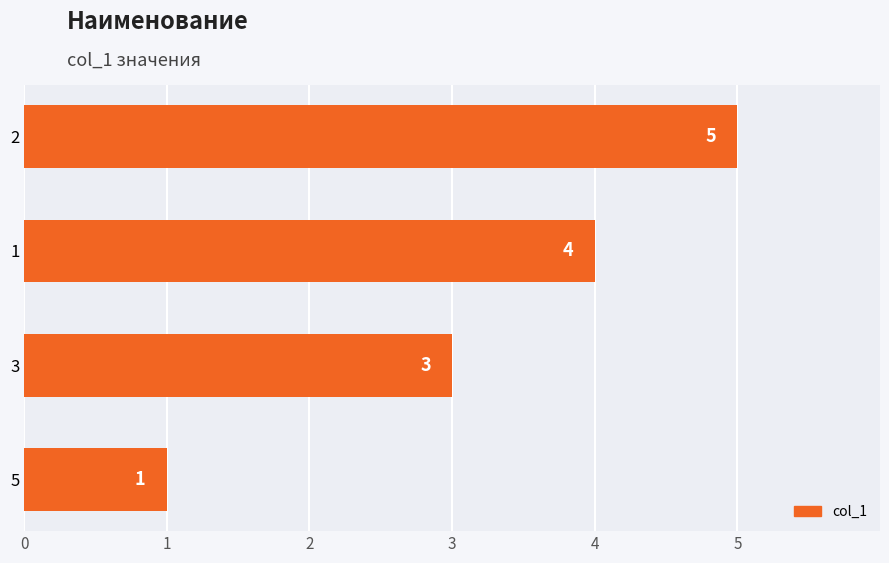

How many values are between 3 and 5?

3